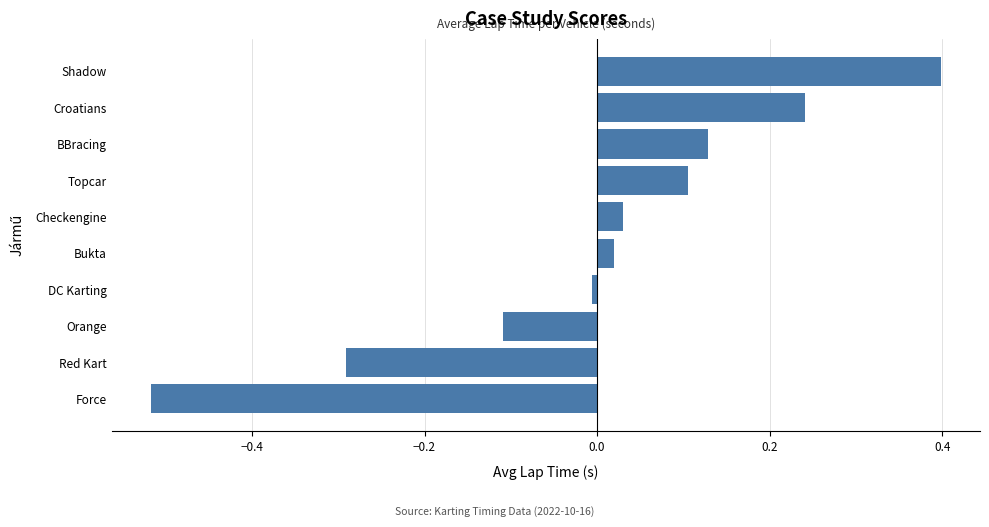

True or false: the data shows 0.0 at Bukta.

True